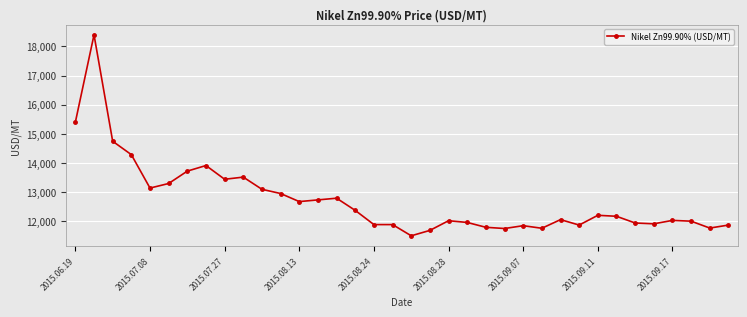

What is the value of the 2nd point from the left?

18398.7